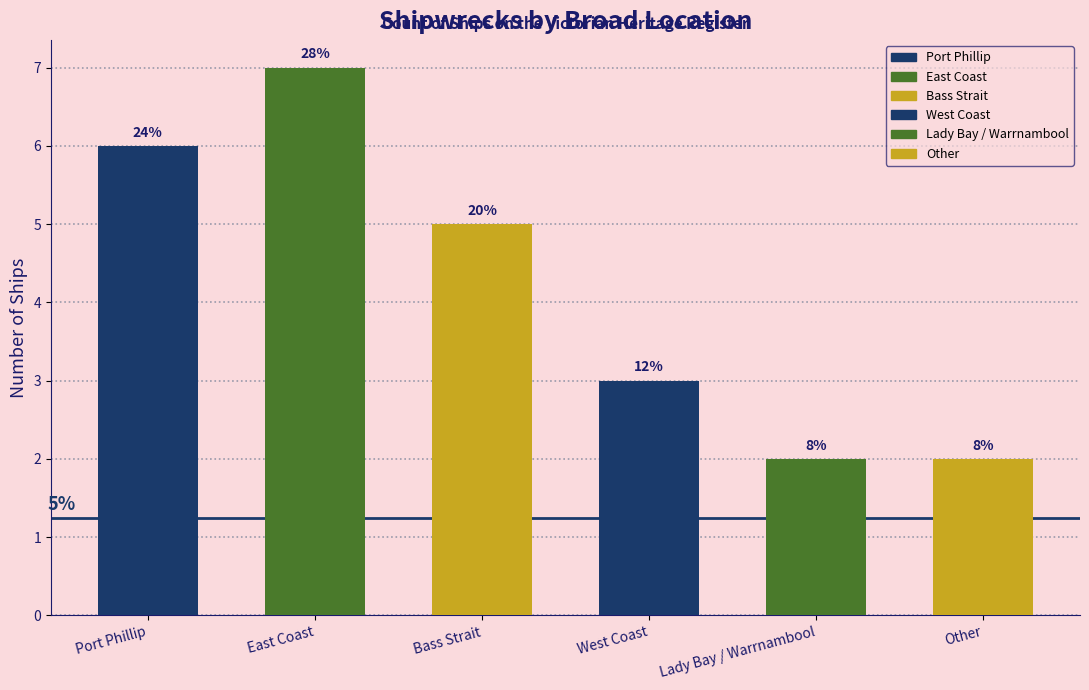

Does the chart contain any negative values?

No